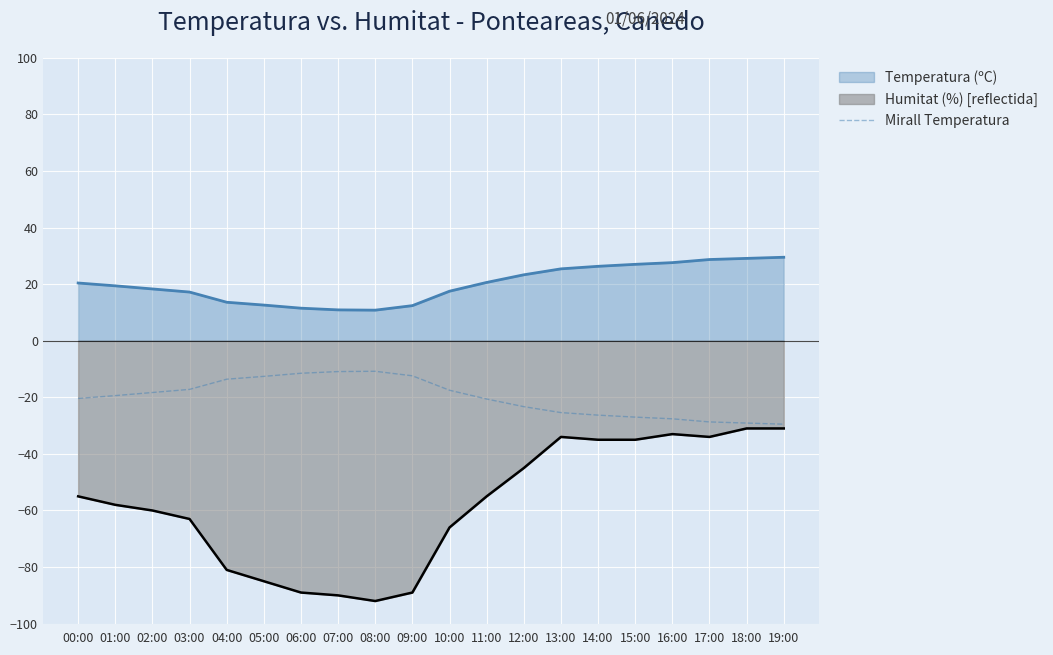

What is the minimum value shown in the chart?

-92.0